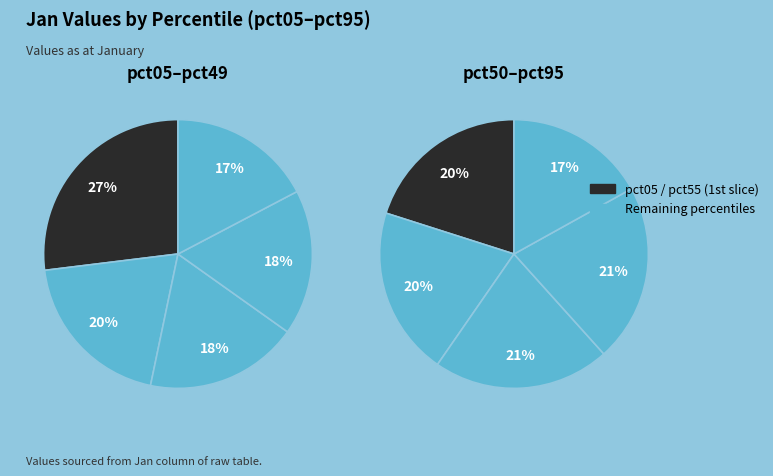

Rank the categories by value from highest to lowest.

pct05, pct15, pct25, pct85, pct75, pct35, pct65, pct45, pct55, pct95